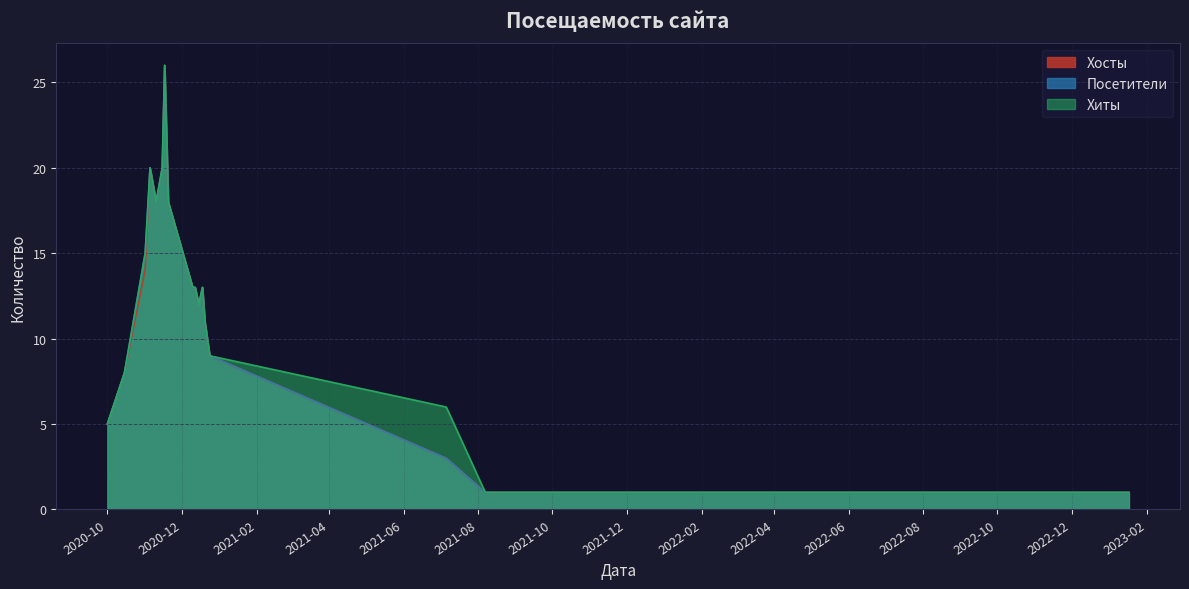

The Хосты series shows 11 at 2020-12-20. True or false?

True